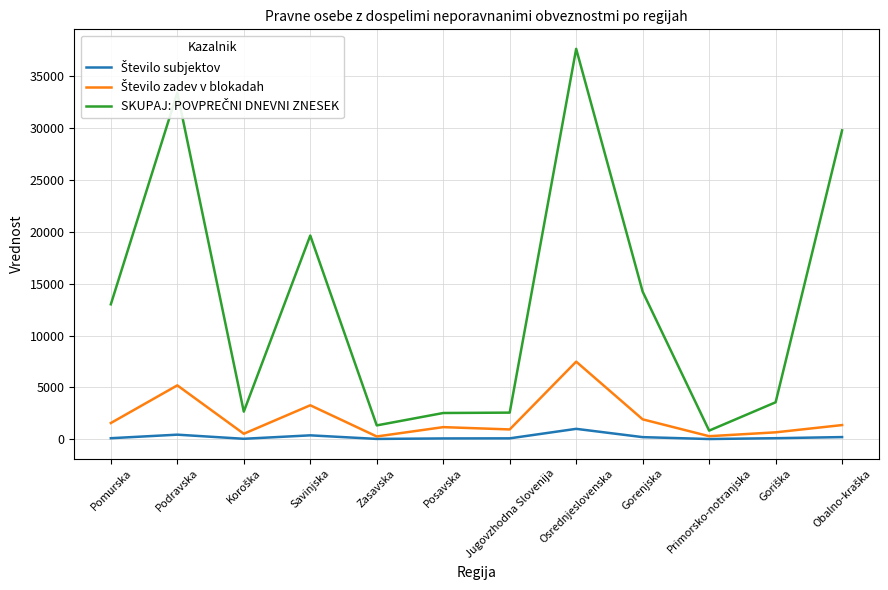

What is the maximum value shown in the chart?

37626.9